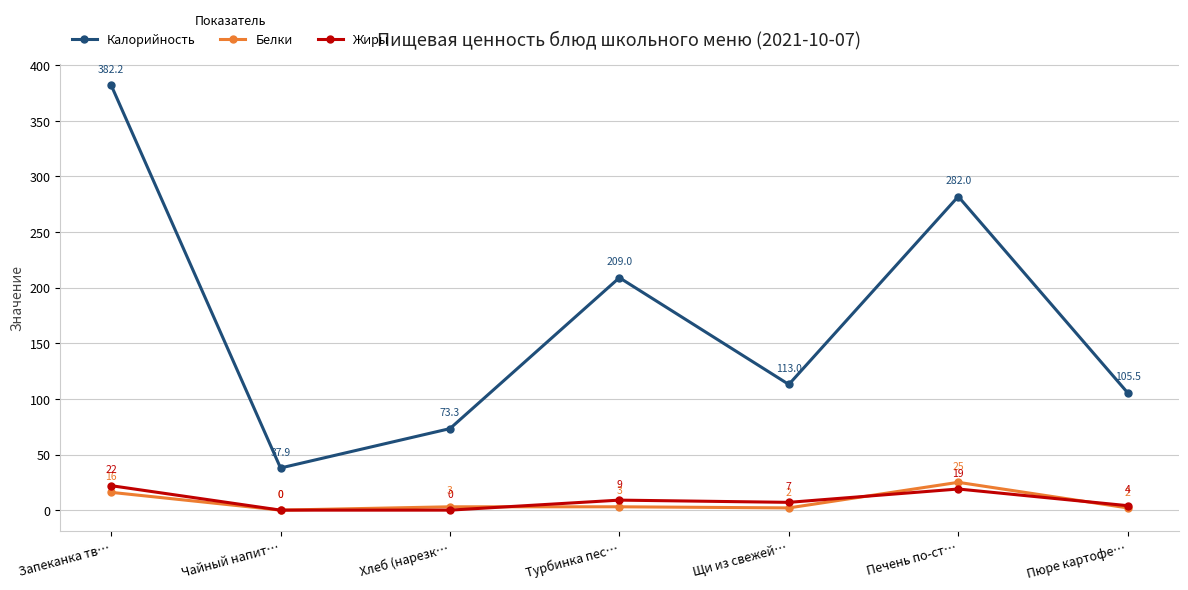

How many lines are shown in the chart?

3